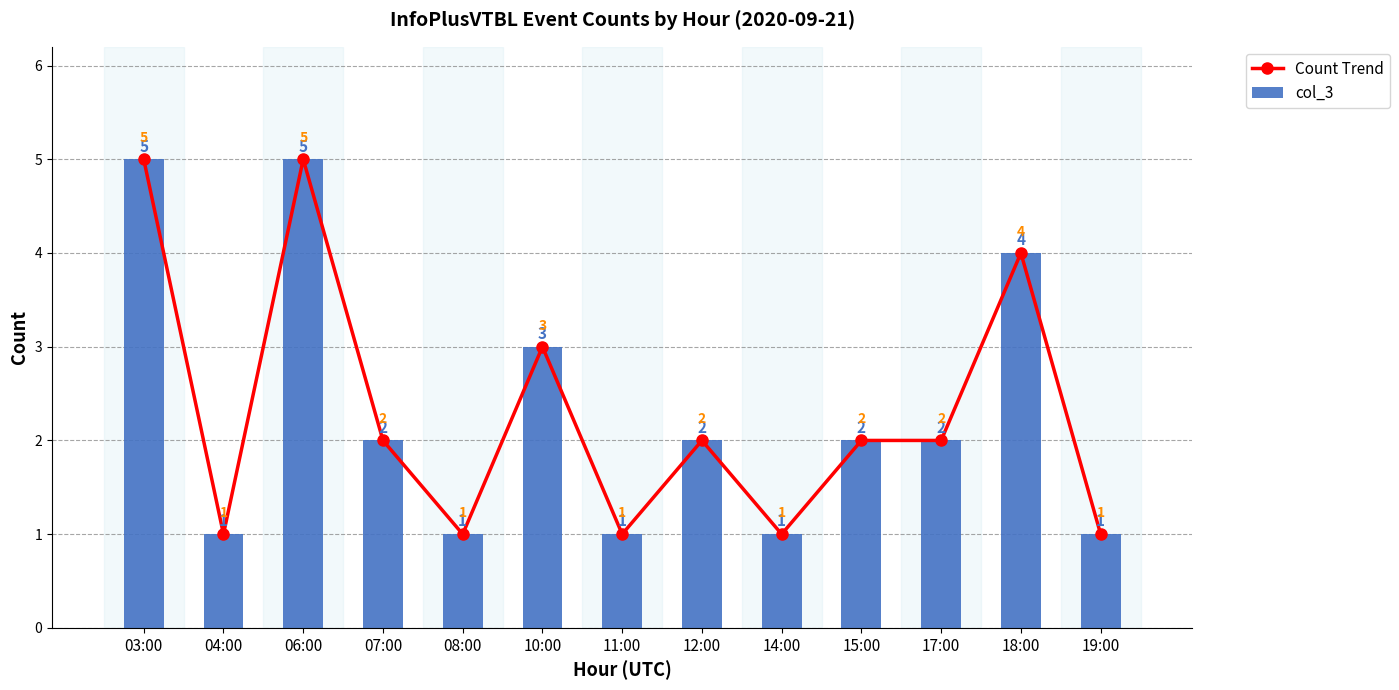

What is the maximum value for Count Trend?

5